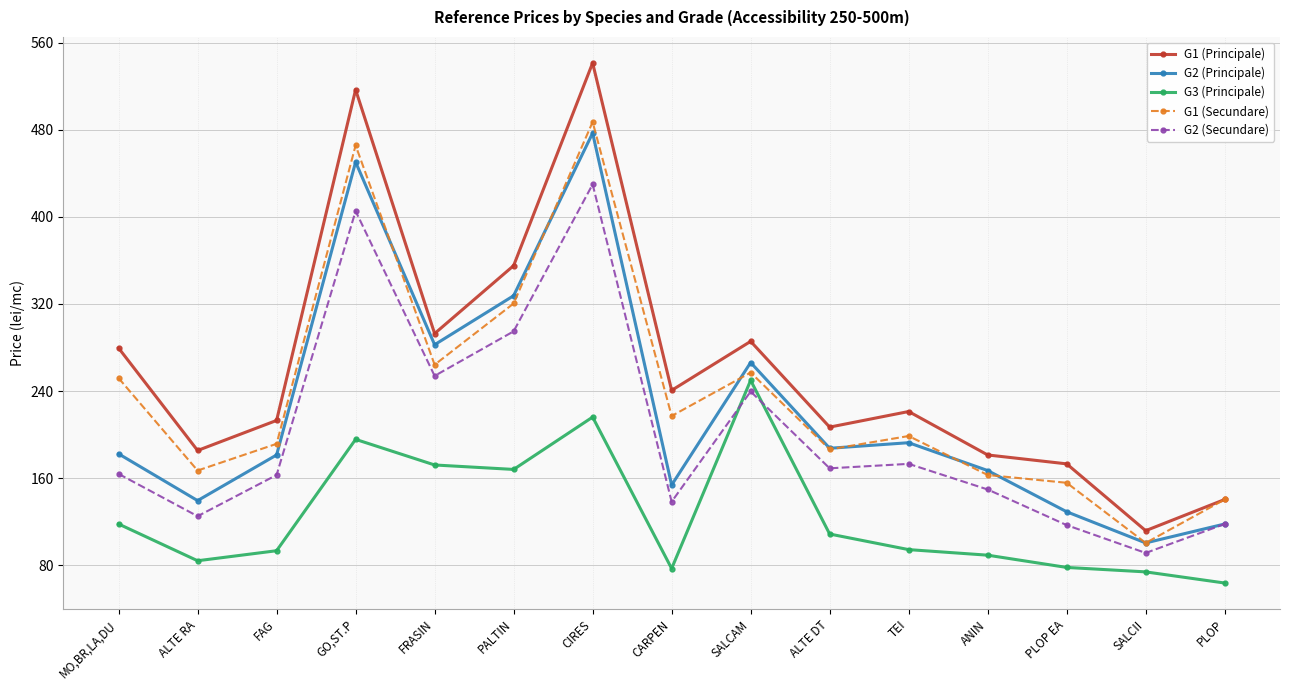

Where is G3 (Principale) nearest to the value 156?

PALTIN